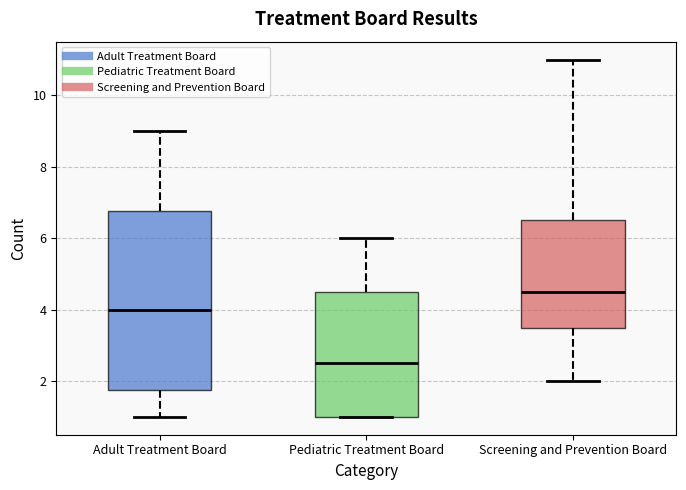

Comparing the boxes themselves (not the whiskers), which one is the tallest?

Adult Treatment Board